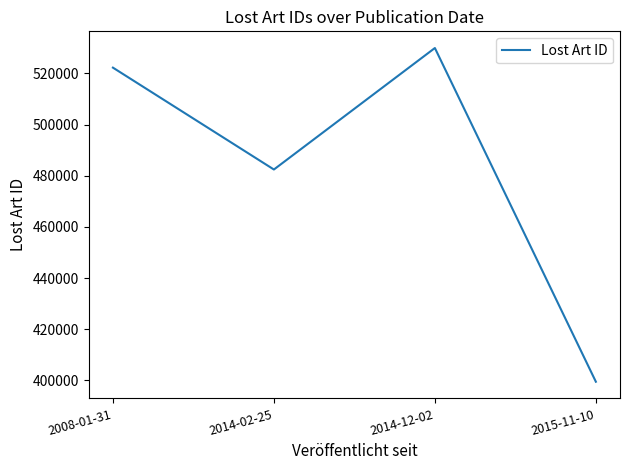

How many interior local valleys (lower than both neighbors) does the data have?

1